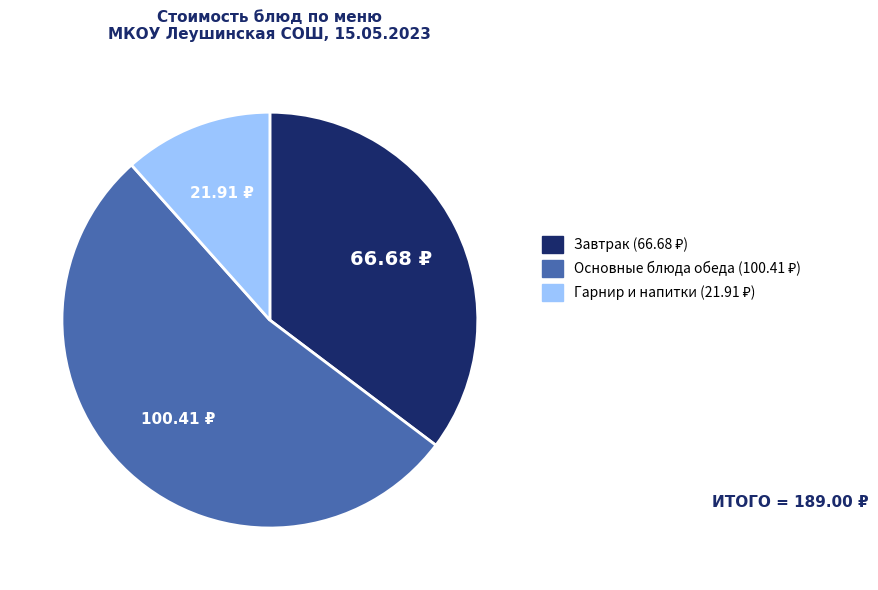

Is there any slice that represents more than half of the pie?

Yes